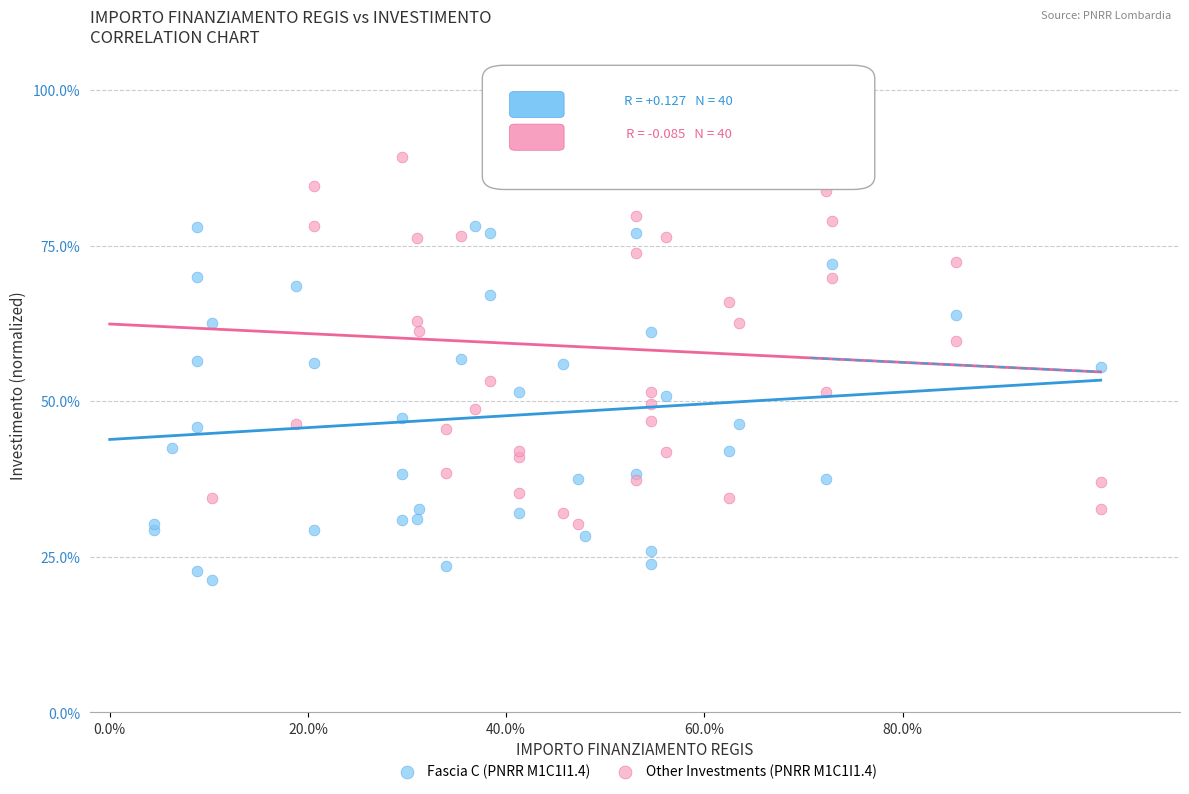

Which series contains the highest Y value?

Other Investments (PNRR M1C1I1.4)